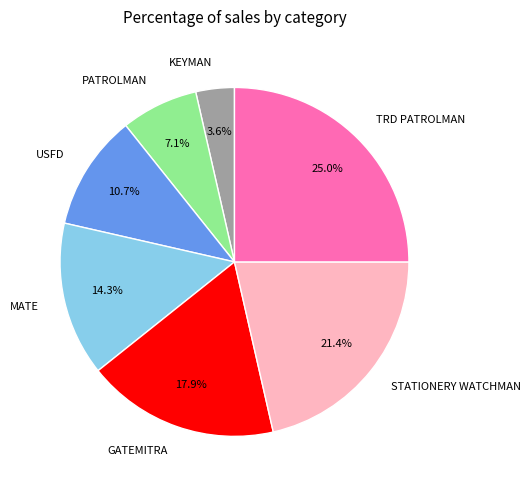

To the nearest percent, what is the difference between the PATROLMAN and USFD slice percentages?

4%